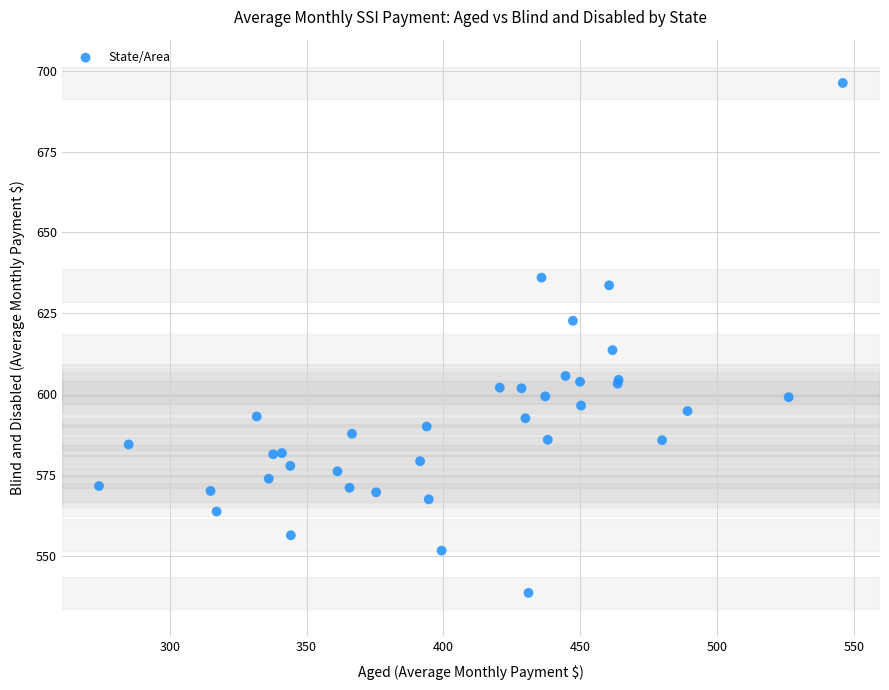

What Y value in the scatter plot is closest to 617?

613.7